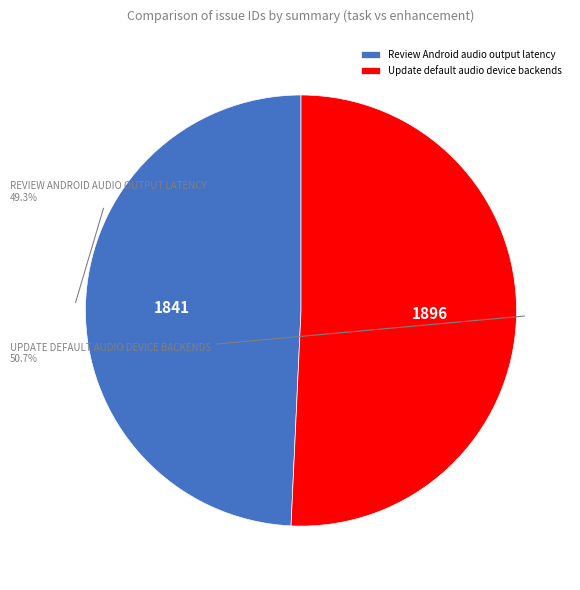

To the nearest percent, what is the average slice percentage?

50%